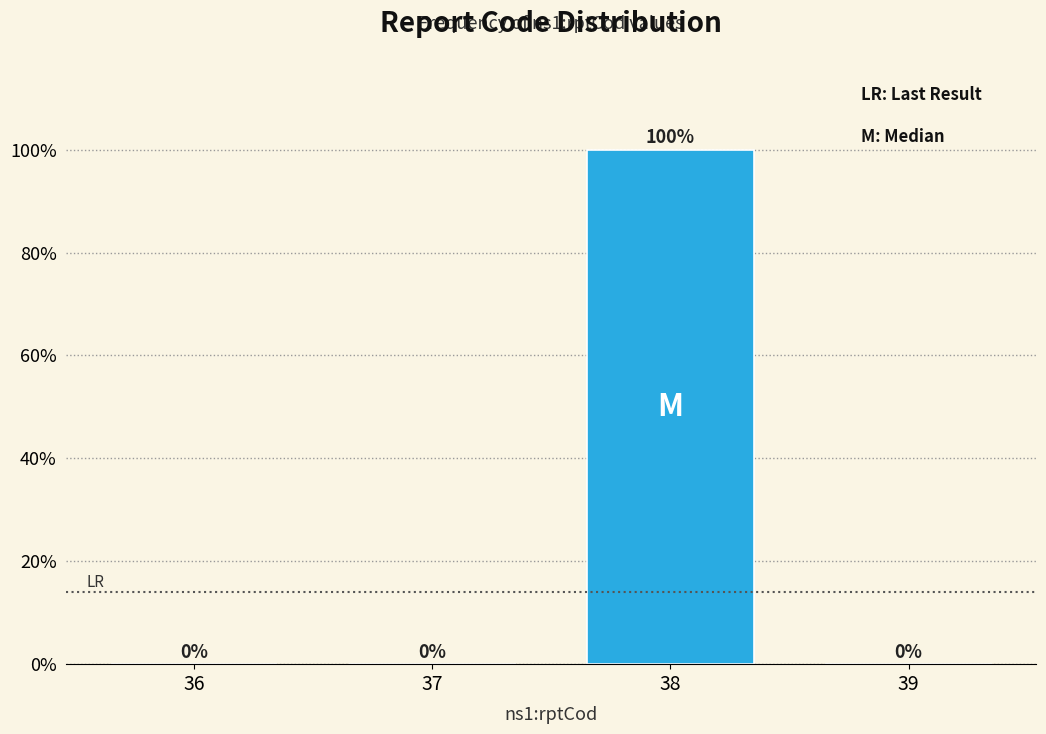

Reading left to right, extract all data points from this chart.

36=0	37=0	38=100	39=0